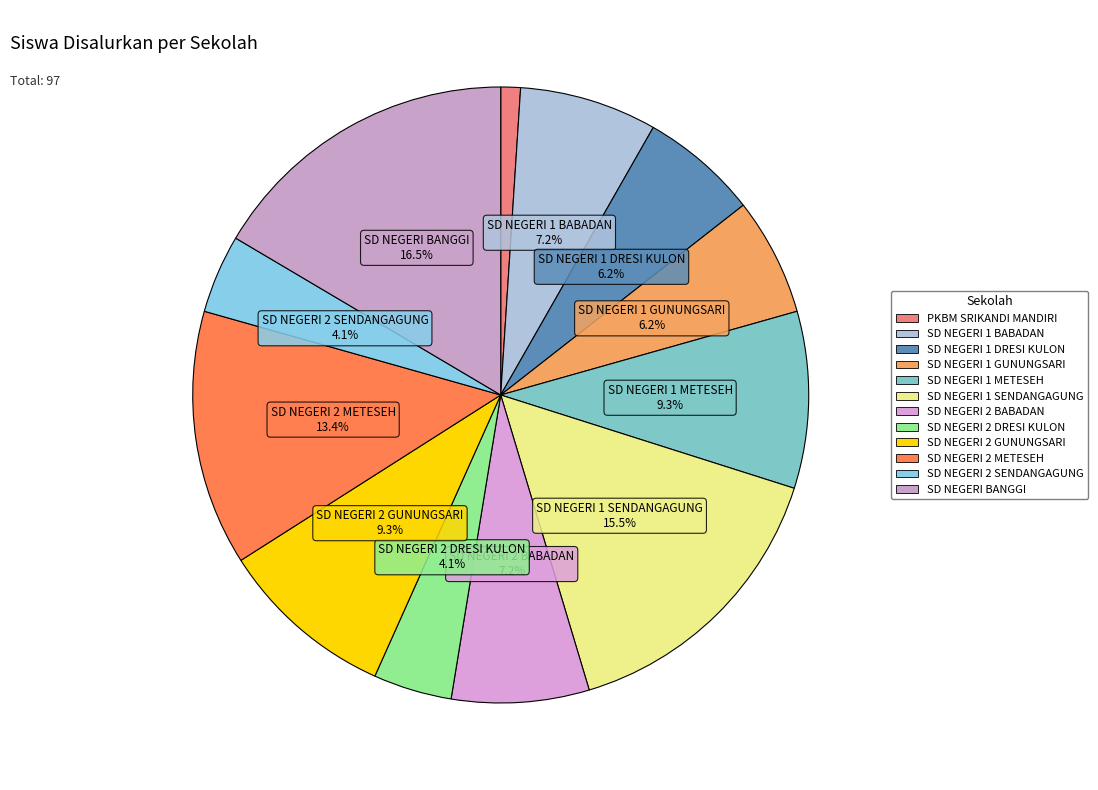

To the nearest percent, what percentage of the pie is SD NEGERI 2 METESEH?

13%